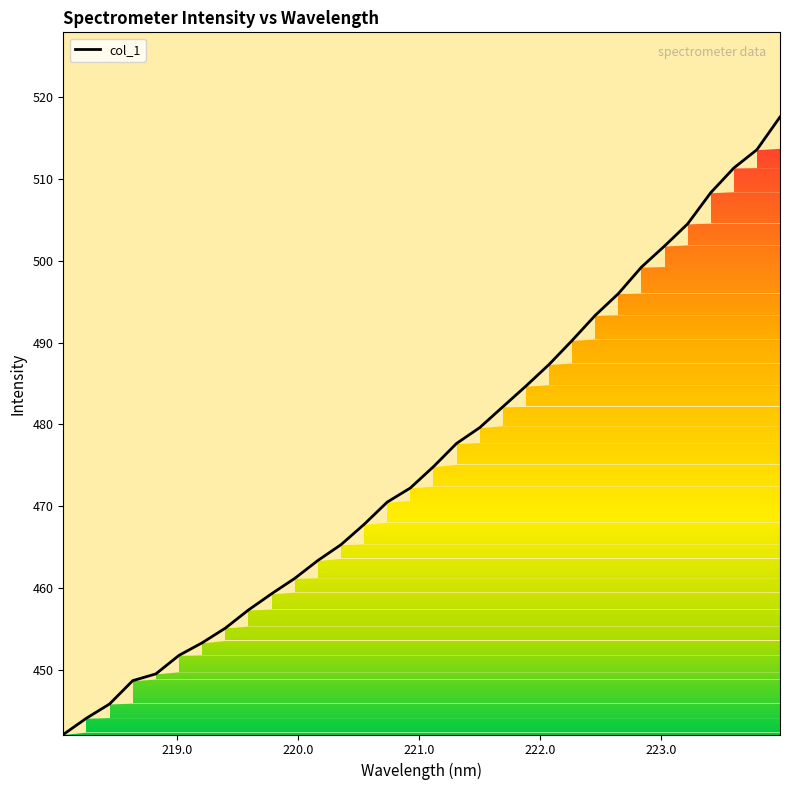

What is the maximum value shown in the chart?

517.6